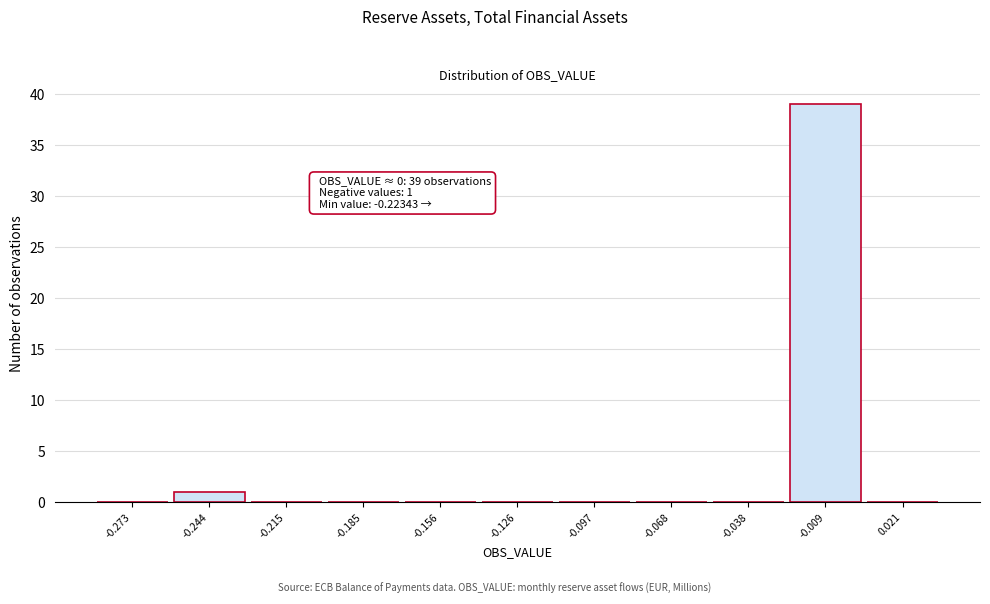

Reading left to right, transcribe all the data shown in this chart.

-0.273=0	-0.244=1	-0.215=0	-0.185=0	-0.156=0	-0.126=0	-0.097=0	-0.068=0	-0.038=0	-0.009=39	0.021=0